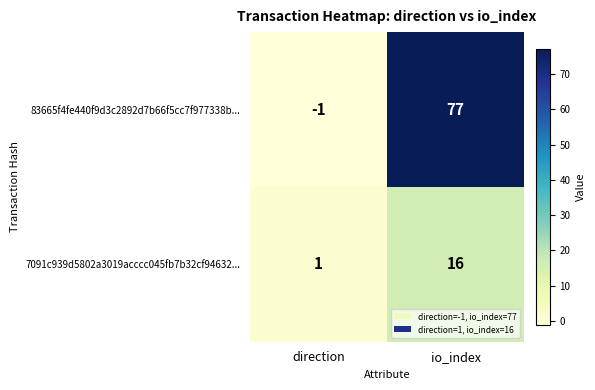

What is the sum of the 7091c939d5802a3019acccc045fb7b32cf94632... values at direction and io_index?

17